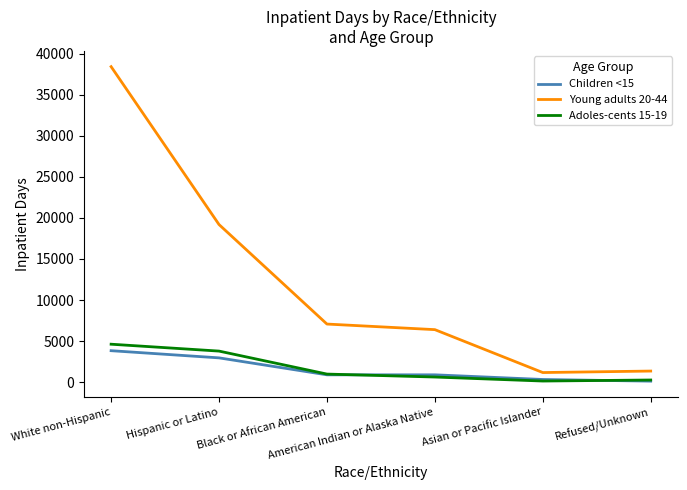

What is the maximum value shown in the chart?

38420